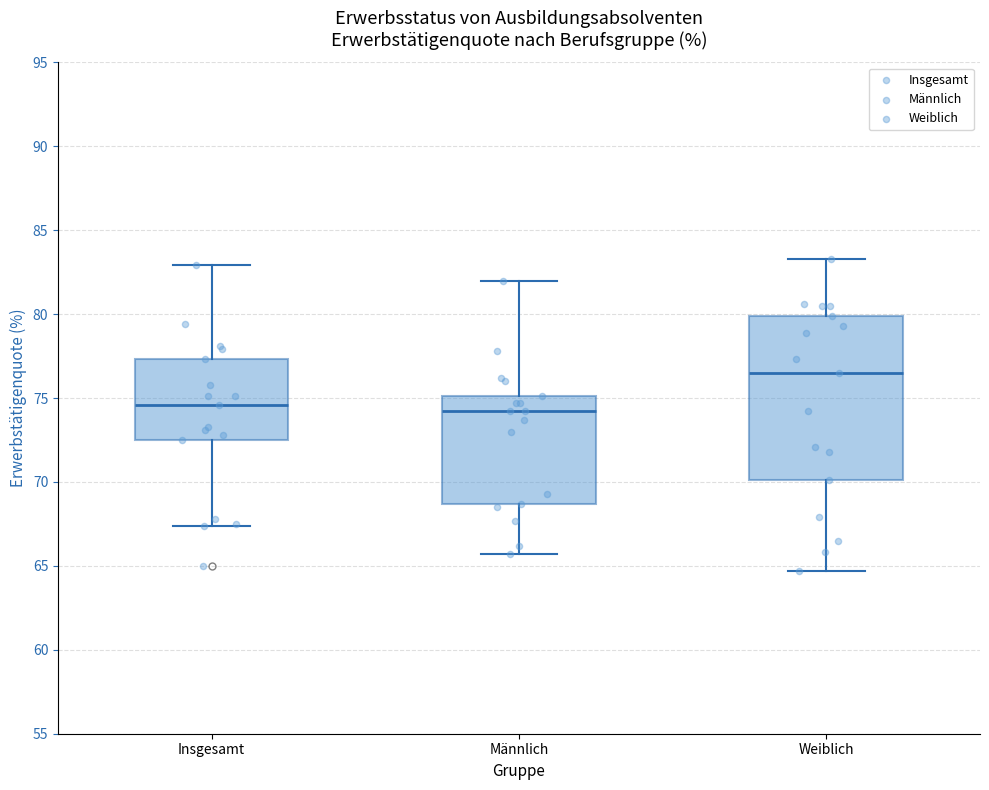

Where is the upper edge of the box for Insgesamt on the y-axis? The values are not printed on the chart, so give them approximately, as read against the axis.

77.5